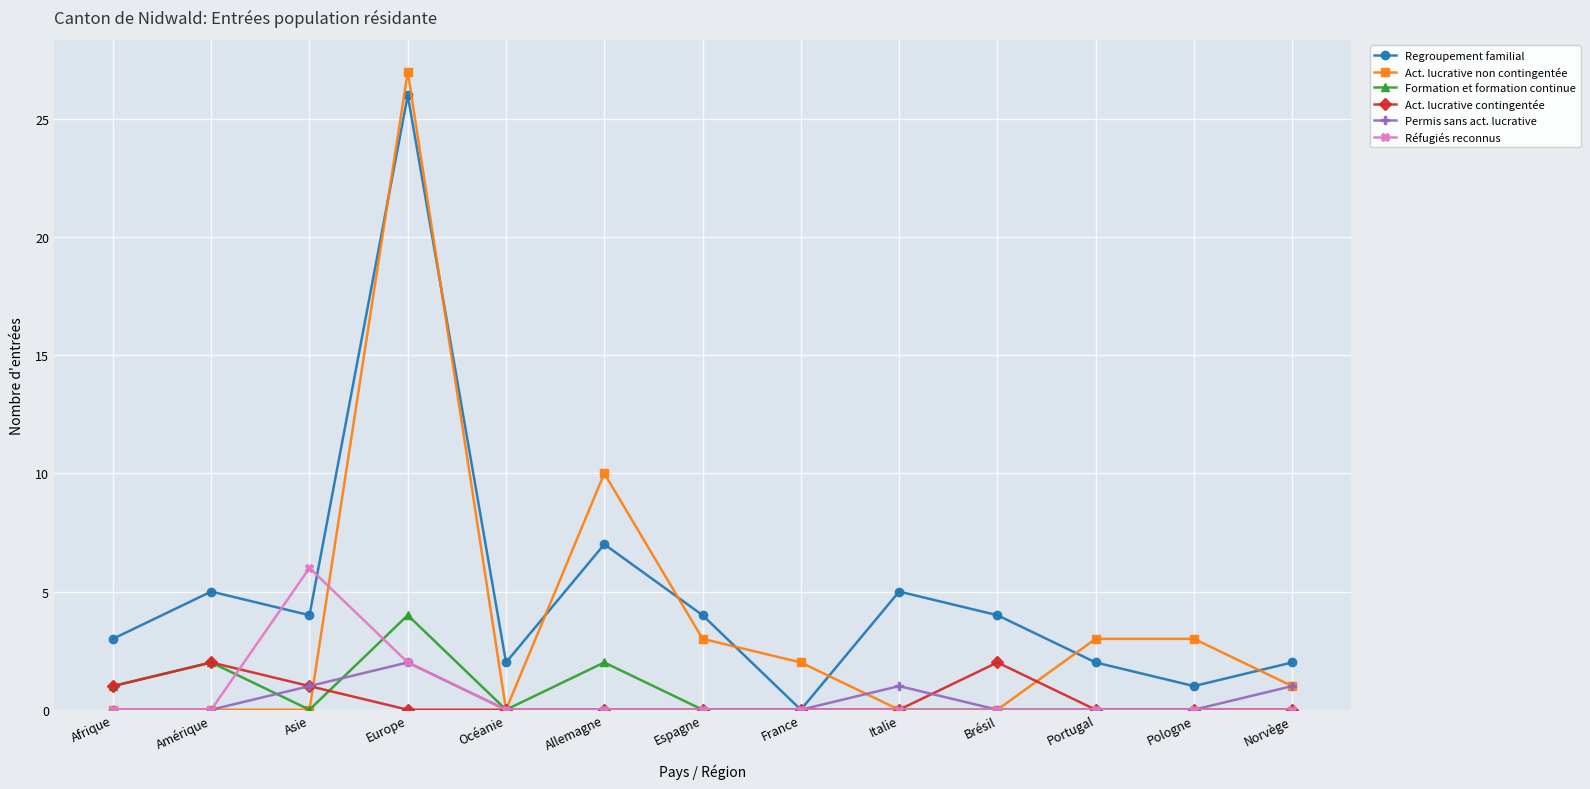

Is the value of Formation et formation continue at Italie greater than the value of Regroupement familial at Océanie?

No